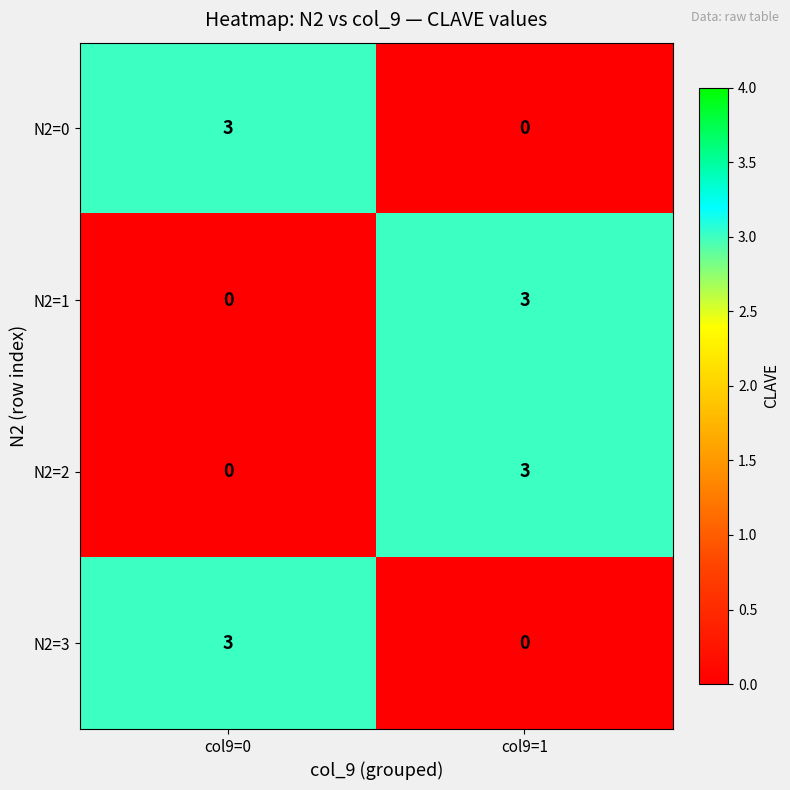

Which category has the lowest value in the N2=1 series?

col9=0